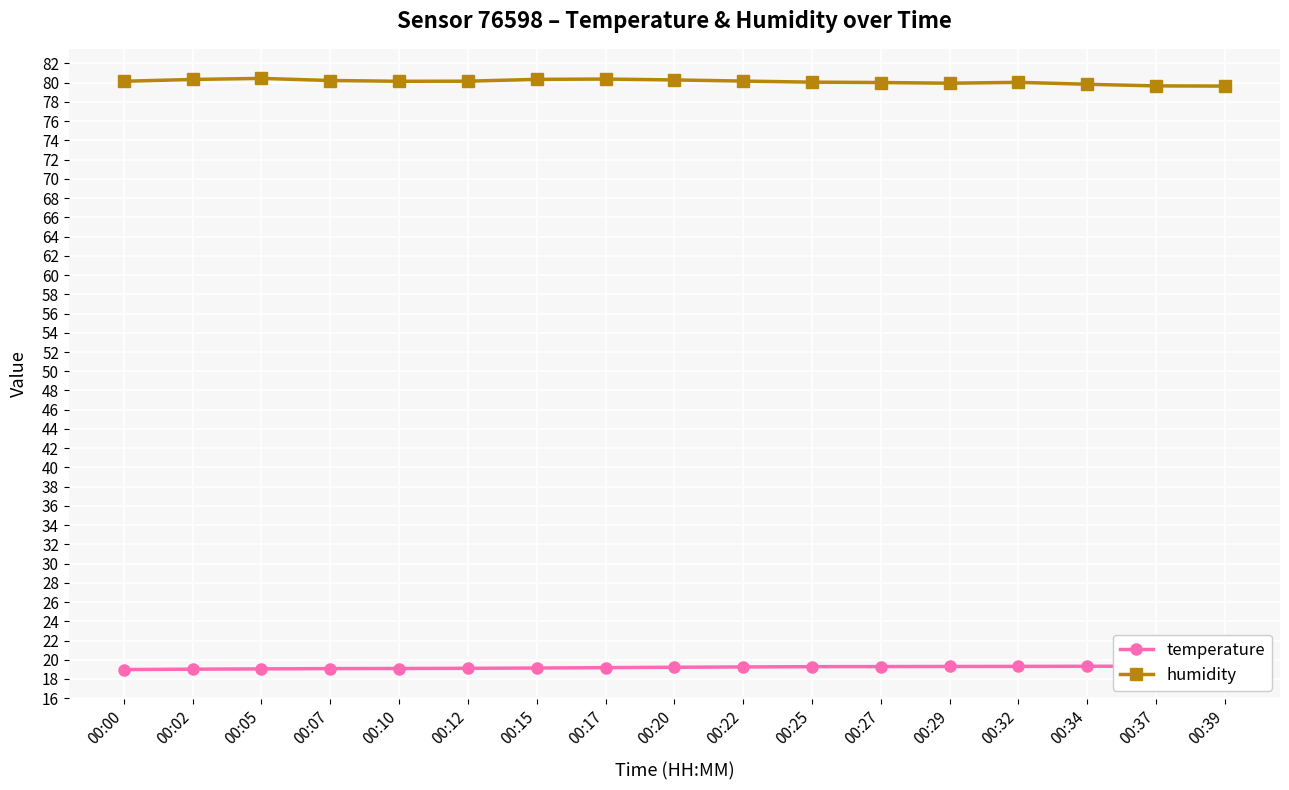

Reading right to left, transcribe all the data shown in this chart.

temperature: 00:39=19.3	00:37=19.3	00:34=19.3	00:32=19.3	00:29=19.3	00:27=19.3	00:25=19.3	00:22=19.2	00:20=19.2	00:17=19.2	00:15=19.1	00:12=19.1	00:10=19.1	00:07=19.1	00:05=19.1	00:02=19.0	00:00=19.0
humidity: 00:39=79.7	00:37=79.7	00:34=79.8	00:32=80.0	00:29=80.0	00:27=80.0	00:25=80.1	00:22=80.2	00:20=80.3	00:17=80.4	00:15=80.3	00:12=80.2	00:10=80.2	00:07=80.2	00:05=80.5	00:02=80.3	00:00=80.2